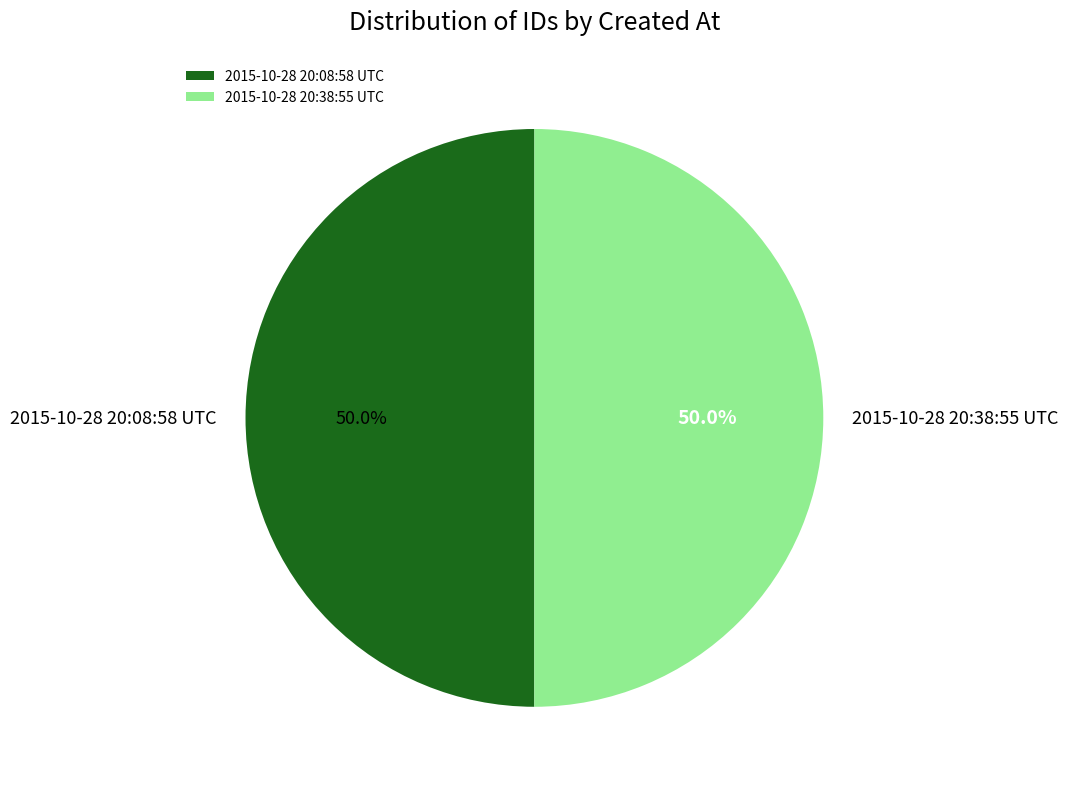

To the nearest percent, what portion does 2015-10-28 20:08:58 UTC represent?

50%